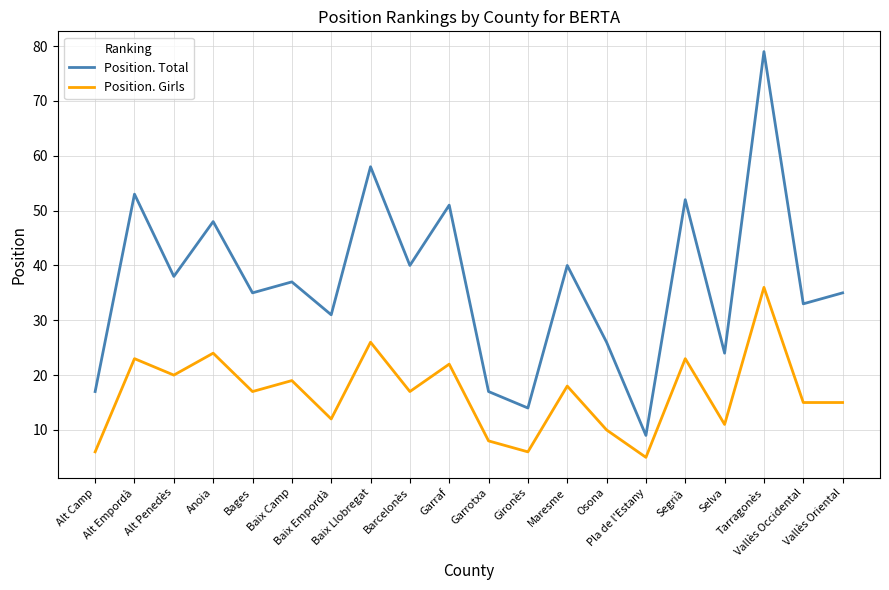

What is the sum of all Position. Girls values?

333